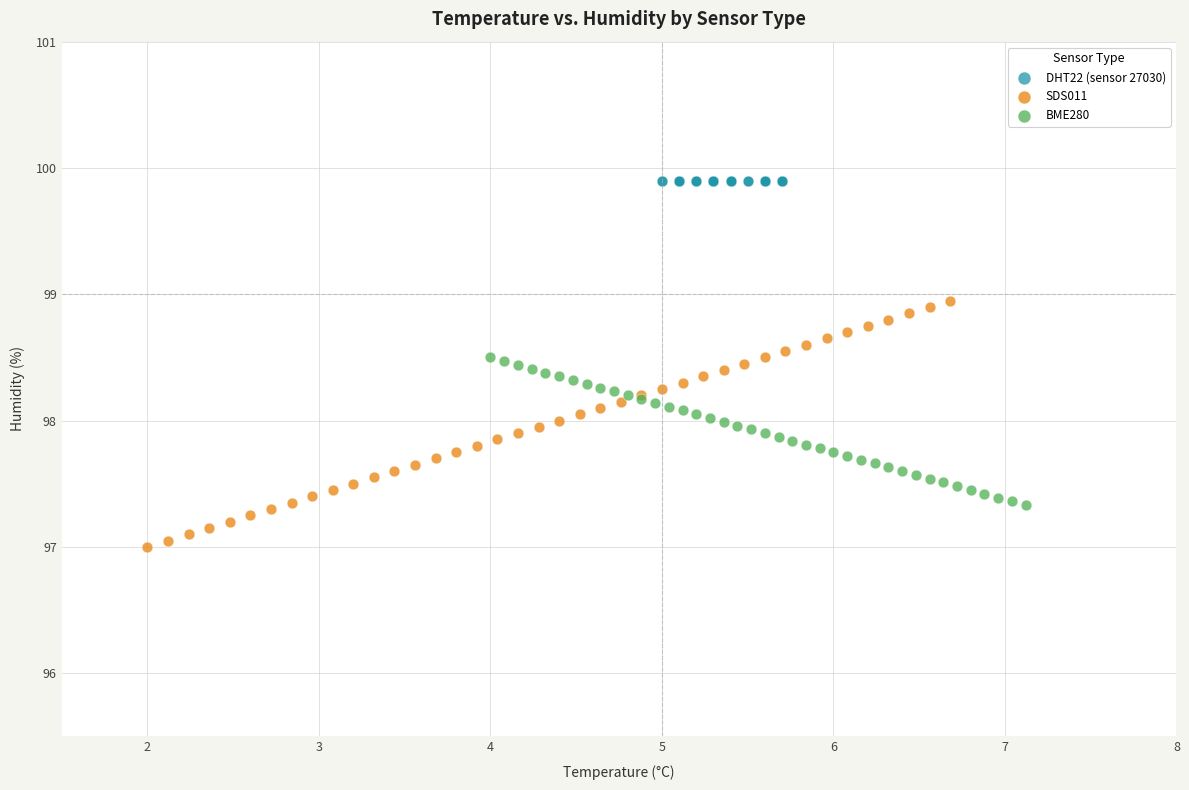

Which series reaches the minimum Y coordinate?

SDS011